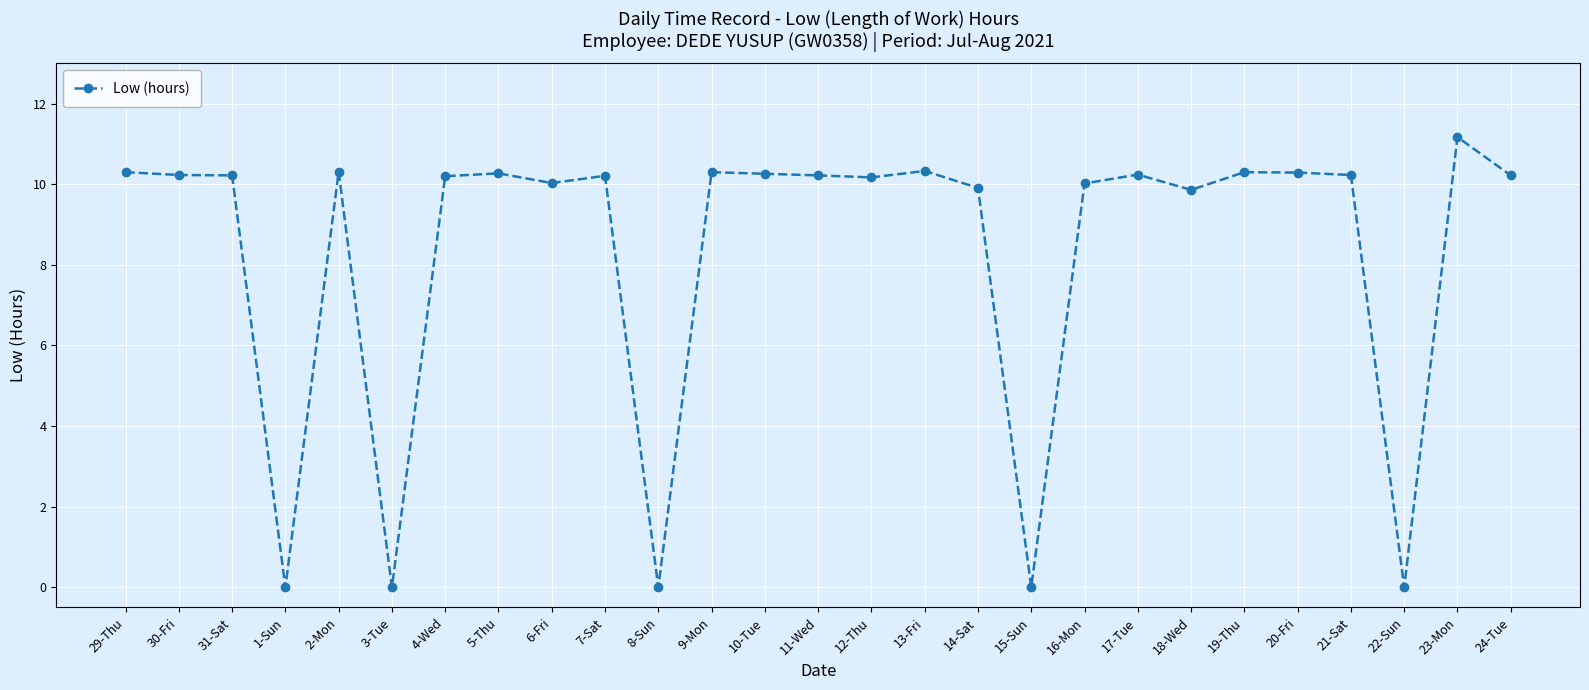

The value at 9-Mon is 10.3. True or false?

True